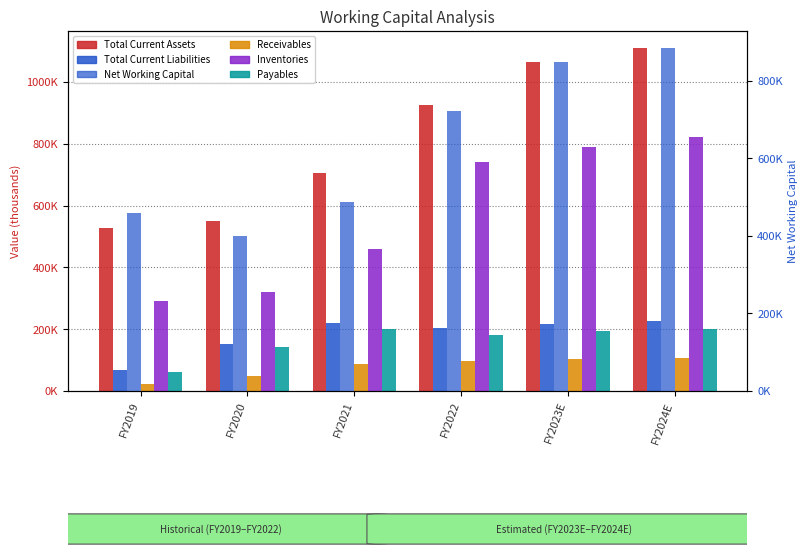

At which label does Net Working Capital first exceed 721897?

FY2023E